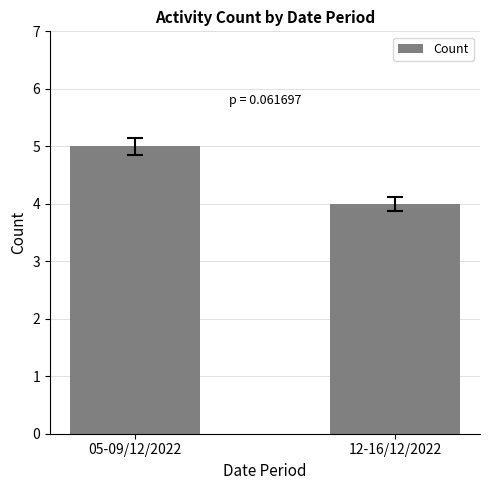

Between 12-16/12/2022 and 05-09/12/2022, which is larger?

05-09/12/2022